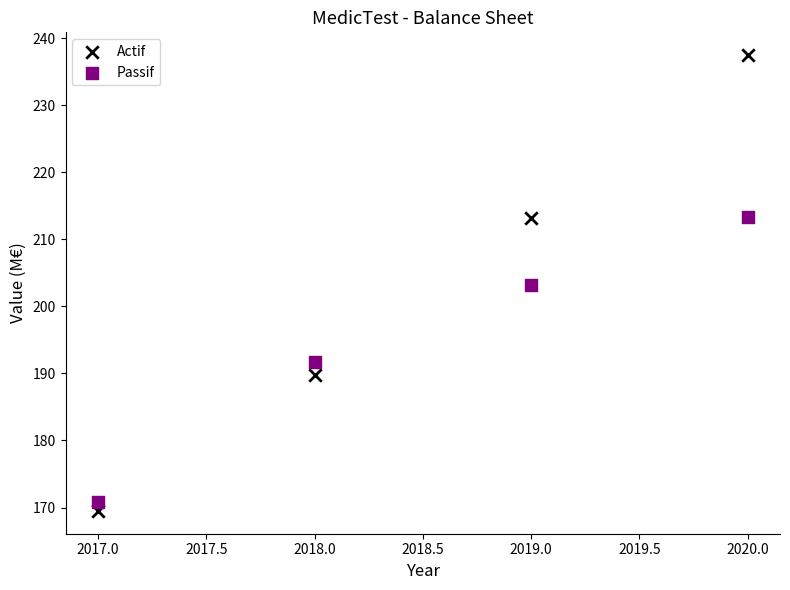

Which series has the largest Y range (max minus min)?

Actif